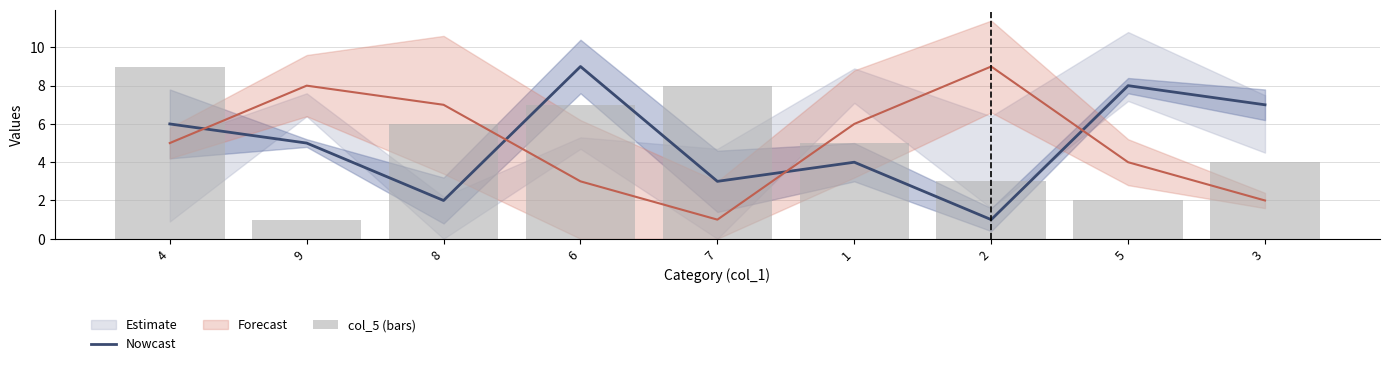

Between 6 and 7, which is larger?

6